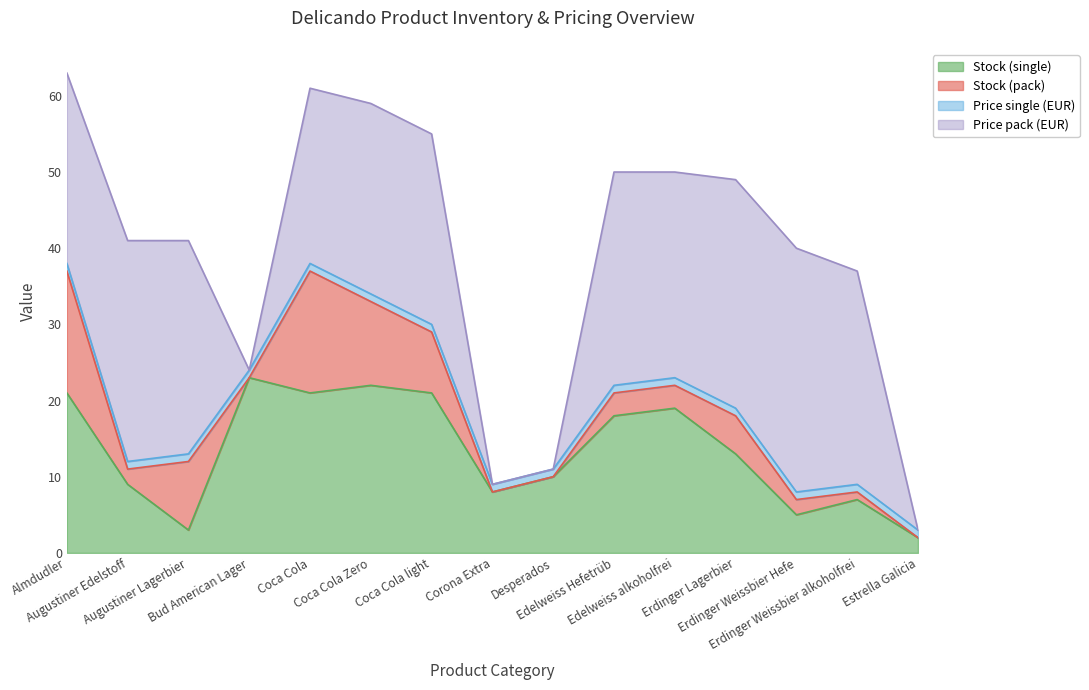

Between which two adjacent categories do Stock (single) and Stock (pack) first intersect?

Augustiner Edelstoff and Augustiner Lagerbier